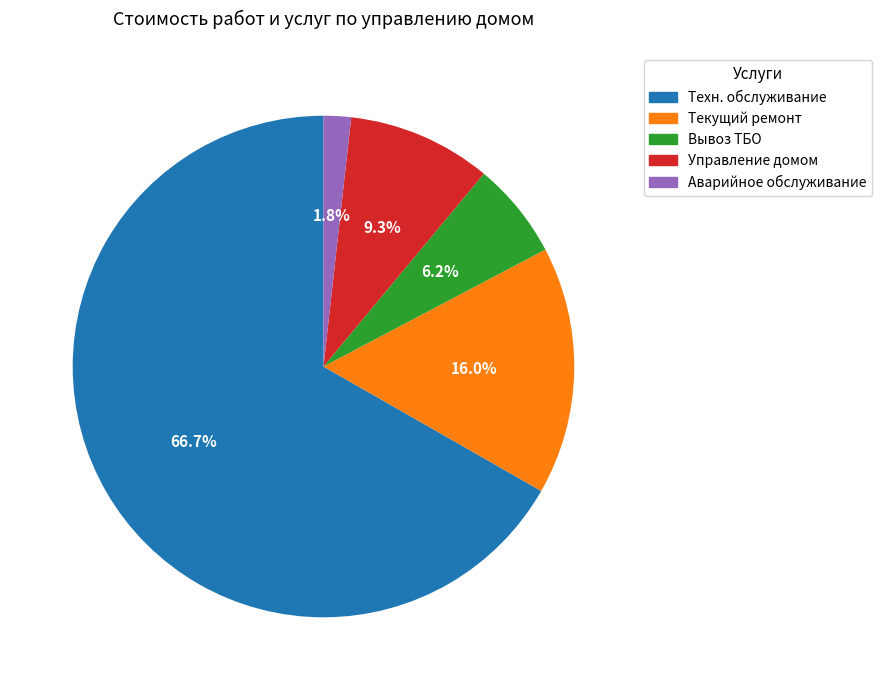

Is there a majority slice in this chart?

Yes